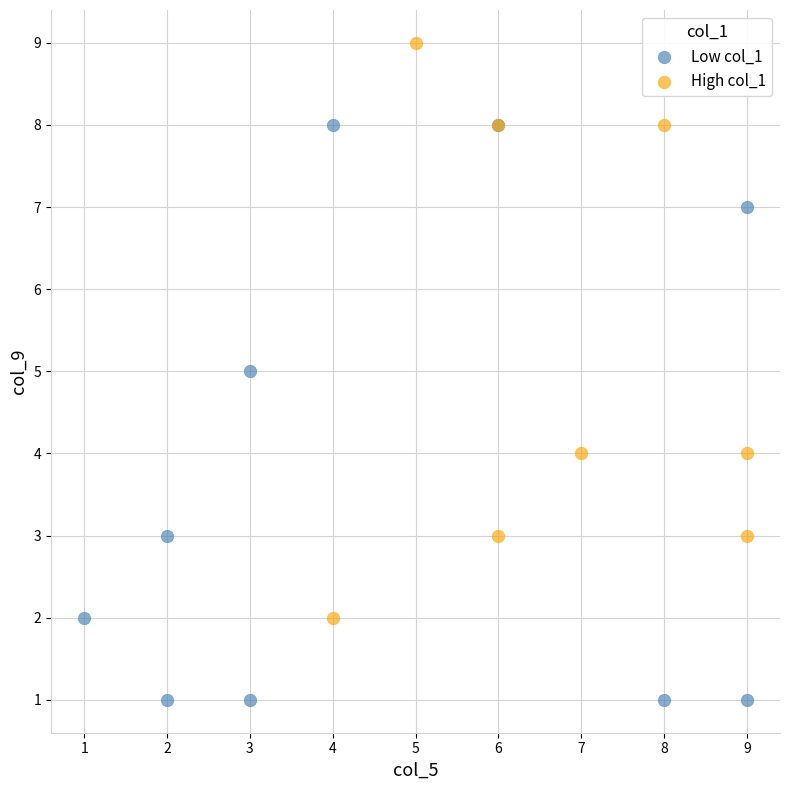

Which series reaches the minimum Y coordinate?

Low col_1